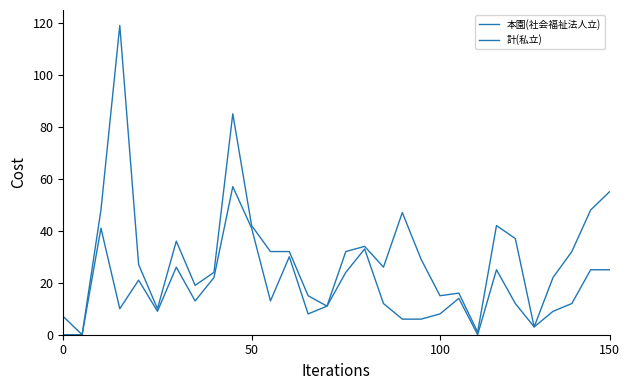

Does the chart display data point markers on the line(s)?

No